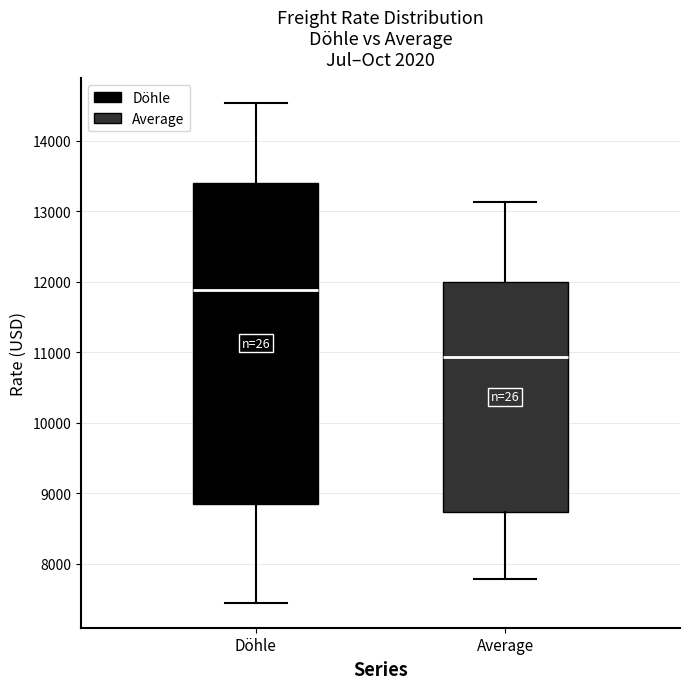

Which box has the lowest median line?

Average